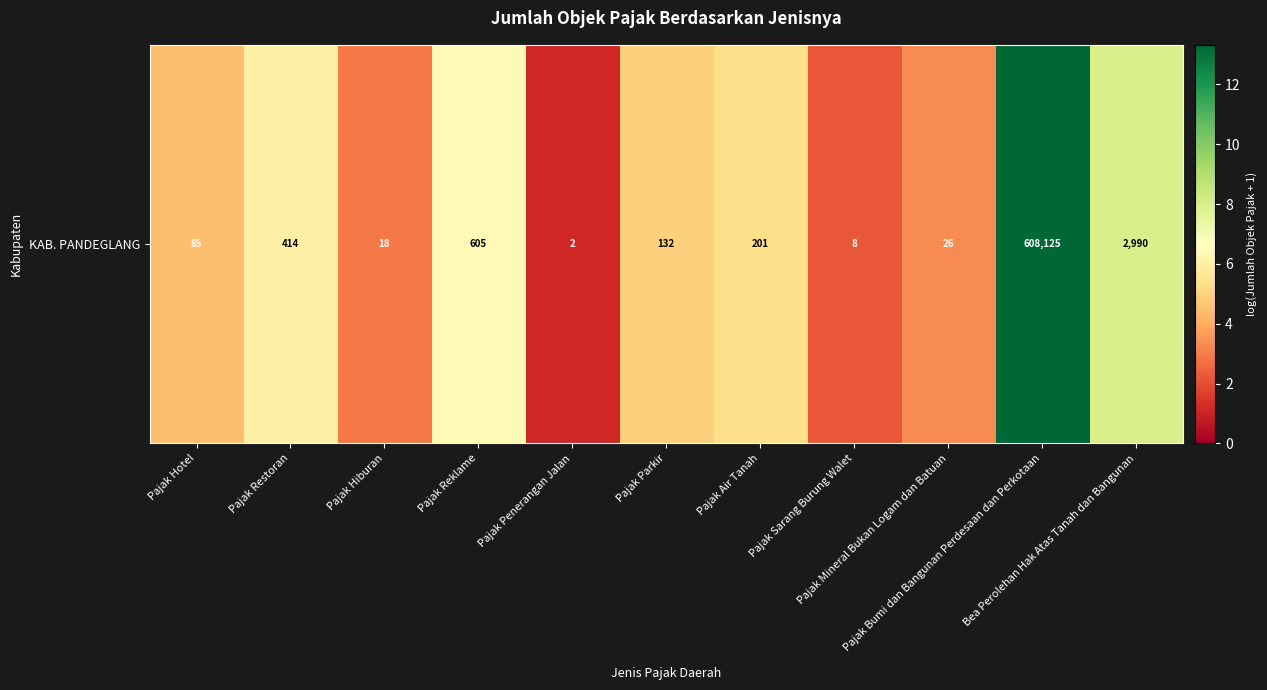

Reading right to left, transcribe all the data shown in this chart.

Bea Perolehan Hak Atas Tanah dan Bangunan=8.0	Pajak Bumi dan Bangunan Perdesaan dan Perkotaan=13.3	Pajak Mineral Bukan Logam dan Batuan=3.3	Pajak Sarang Burung Walet=2.2	Pajak Air Tanah=5.3	Pajak Parkir=4.9	Pajak Penerangan Jalan=1.1	Pajak Reklame=6.4	Pajak Hiburan=2.9	Pajak Restoran=6.0	Pajak Hotel=4.5